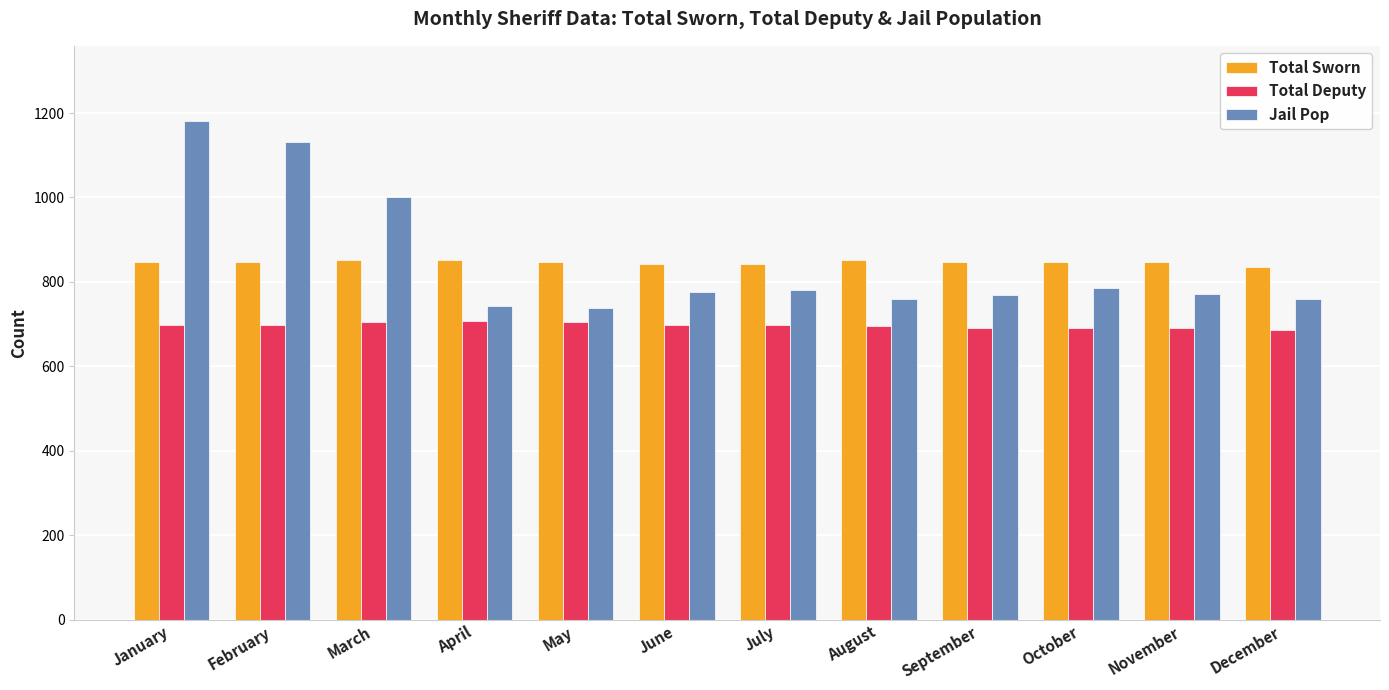

How many groups of bars are there?

12